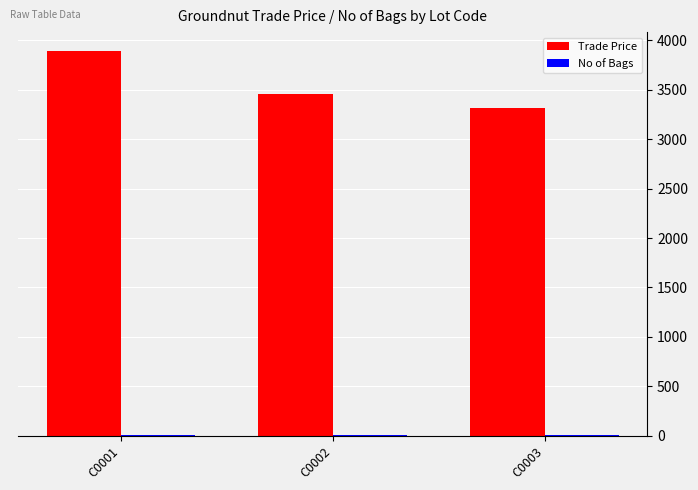

At which label is Trade Price closest to 3604?

C0002